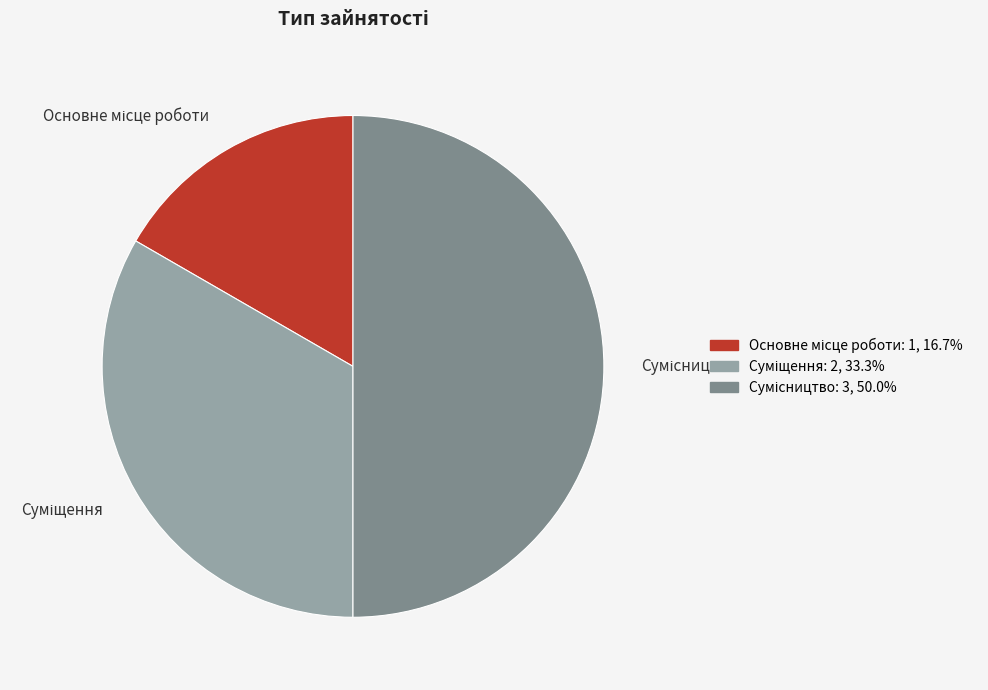

Is it true that Суміщення is 33% of the pie?

True